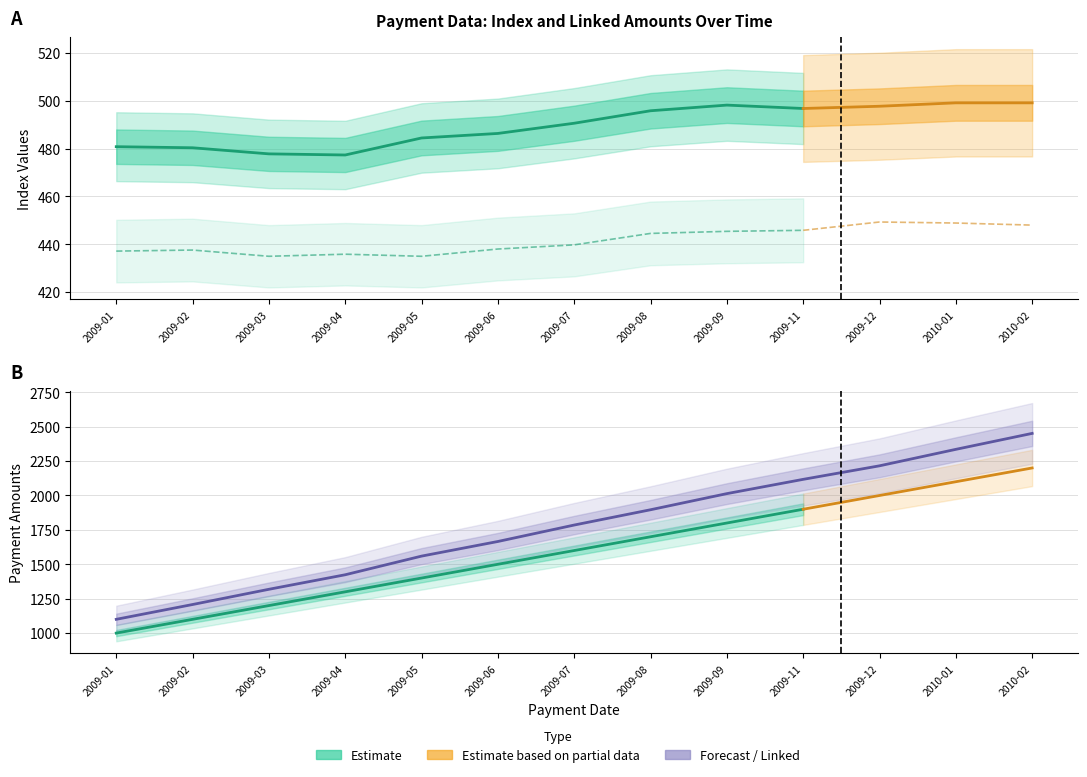

Between 2009-04 and 2009-09, which is larger?

2009-09